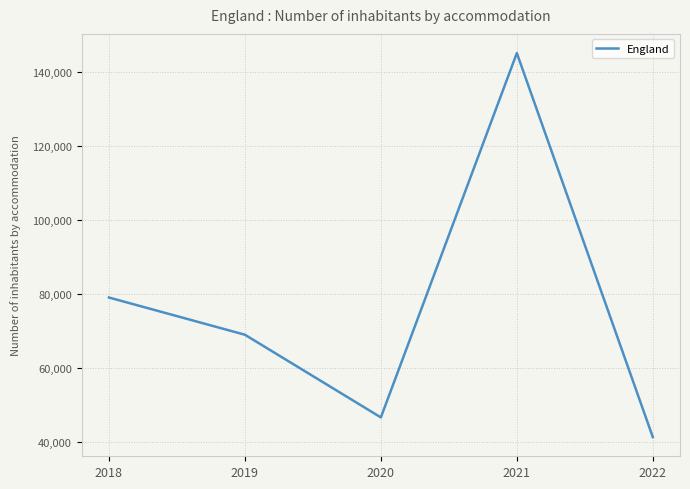

Which category has the highest value across all series?

2021